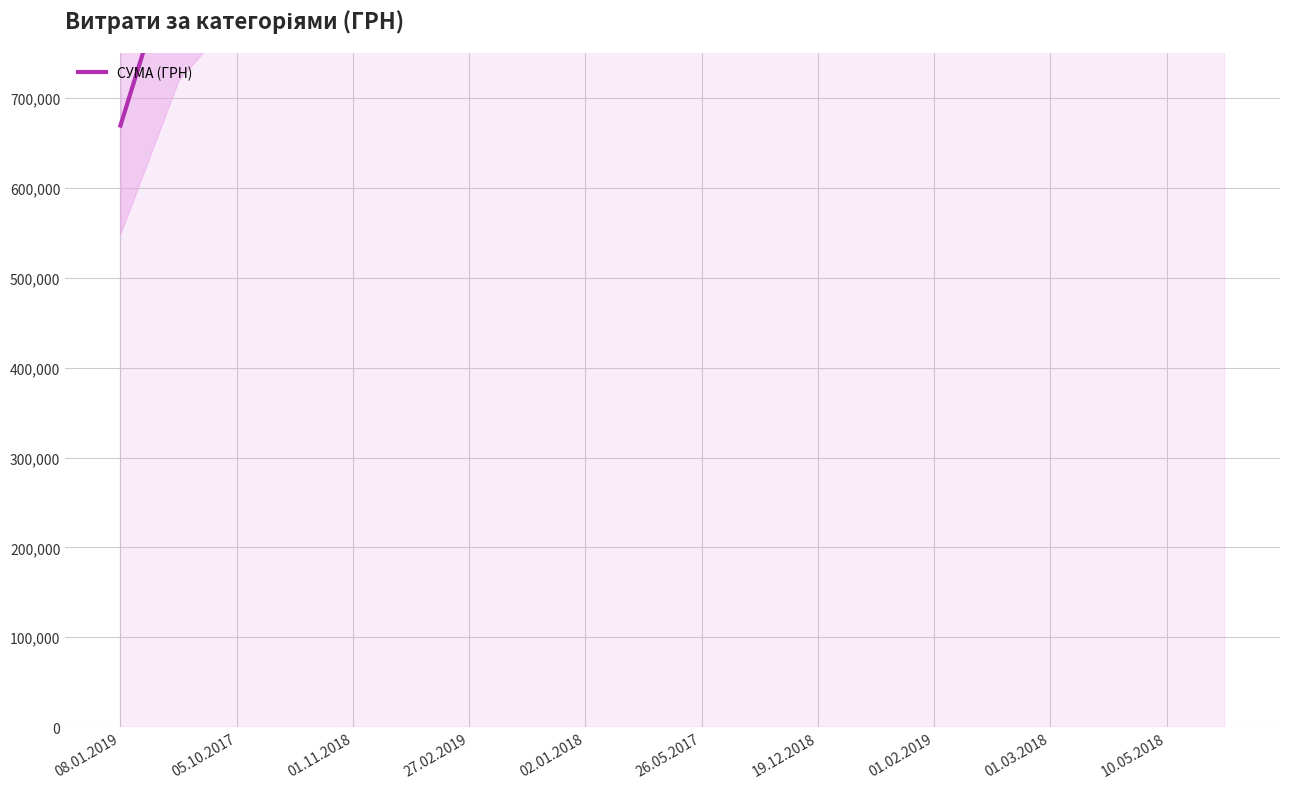

Reading right to left, list all the values displayed in this chart.

1117912.5	1115993.7	1114001.7	1111662.7	1109079.0	1106197.0	1103257.1	1100265.1	1095970.5	1091644.5	1086465.3	1080708.3	1074792.3	1067929.1	1059178.2	1047849.5	1027224.5	967824.5	877805.6	669378.6